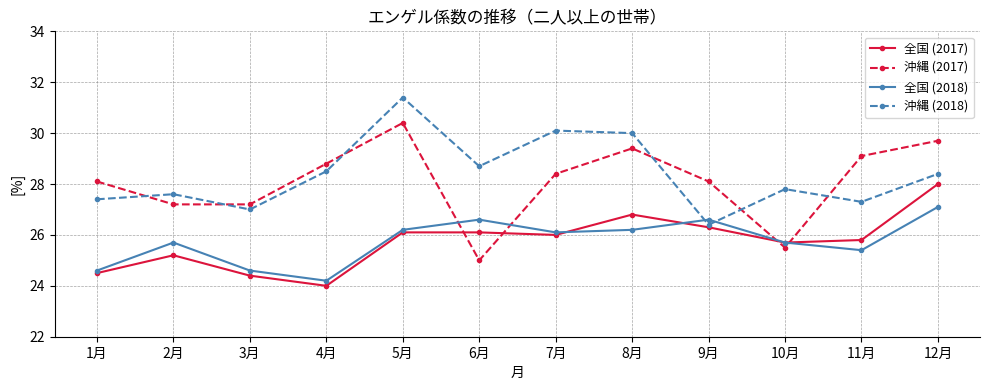

Rank the series by their maximum value, from highest to lowest.

沖縄 (2018), 沖縄 (2017), 全国 (2017), 全国 (2018)